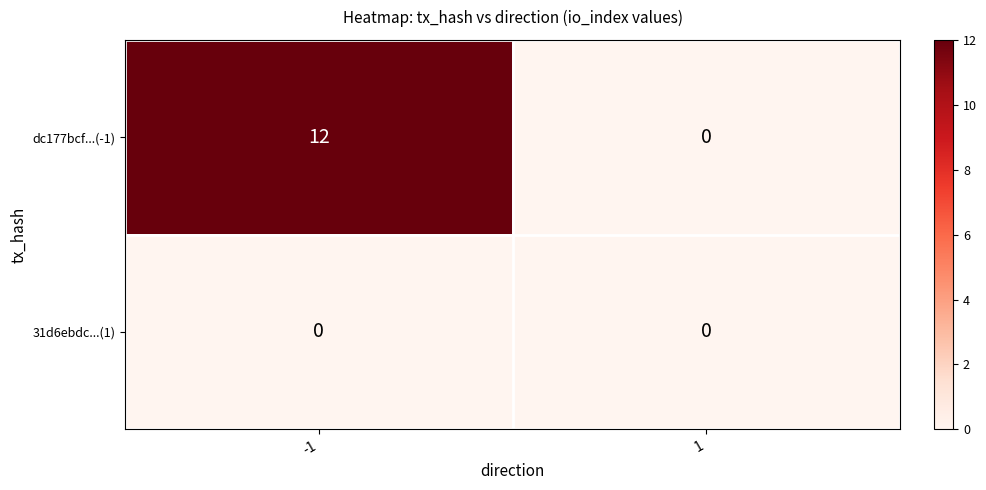

At -1, list the series in order from smallest to largest.

31d6ebdc...(1), dc177bcf...(-1)